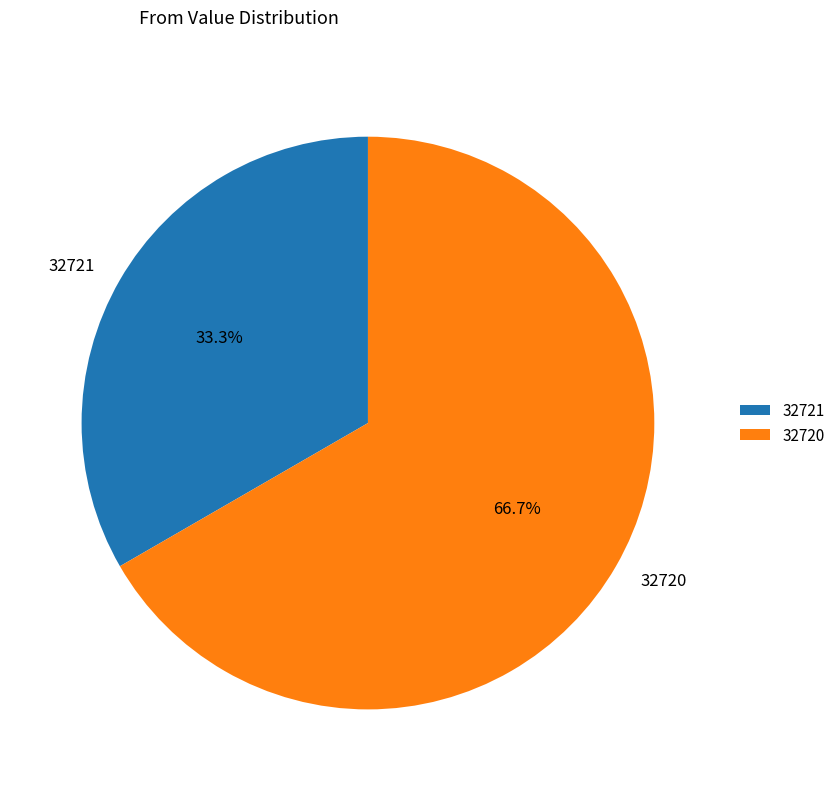

Is there any slice that represents more than half of the pie?

Yes